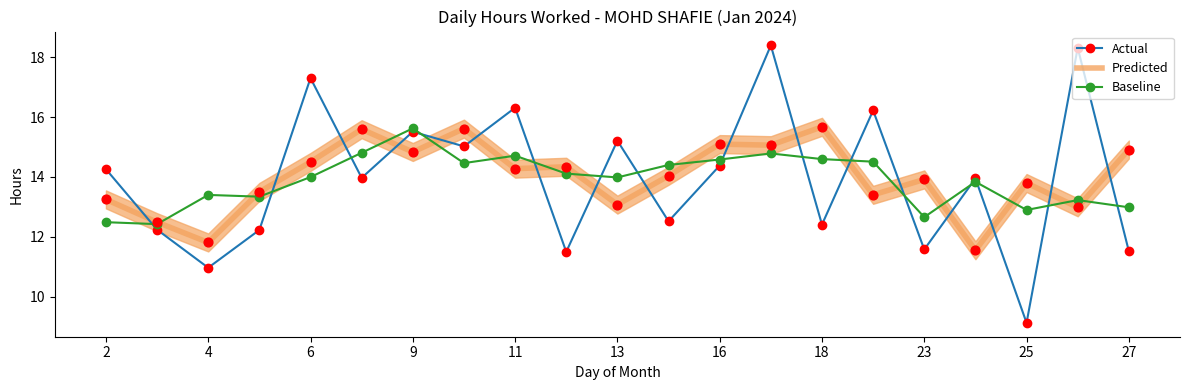

What are all the series names shown in the legend?

Actual, Predicted, Baseline